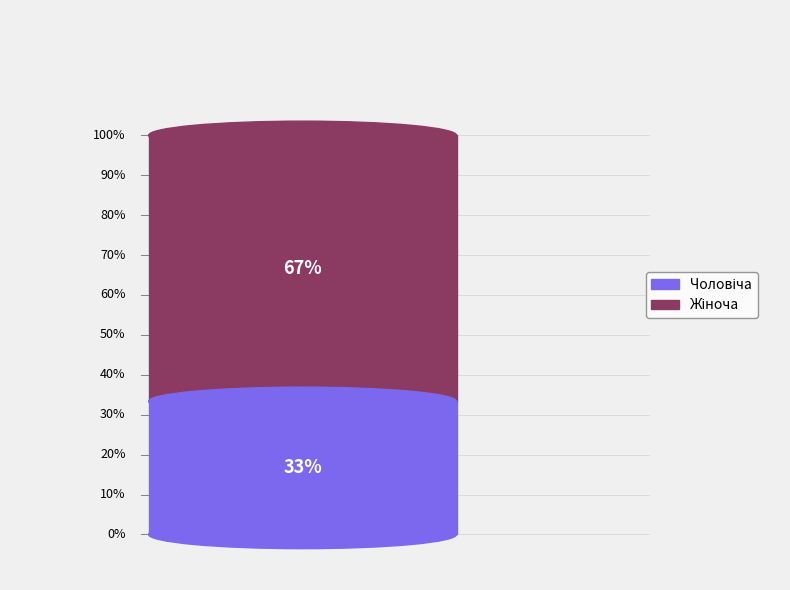

Is there a majority slice in this chart?

Yes